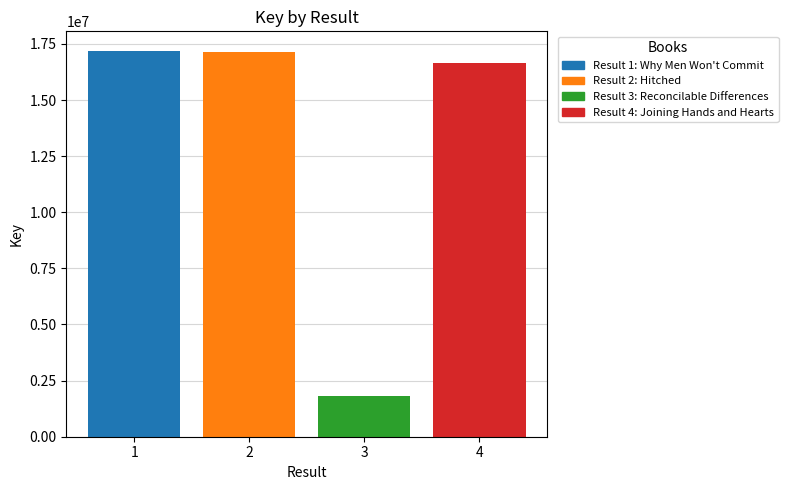

What is the ratio of the value at 3 to the value at 2?

0.1